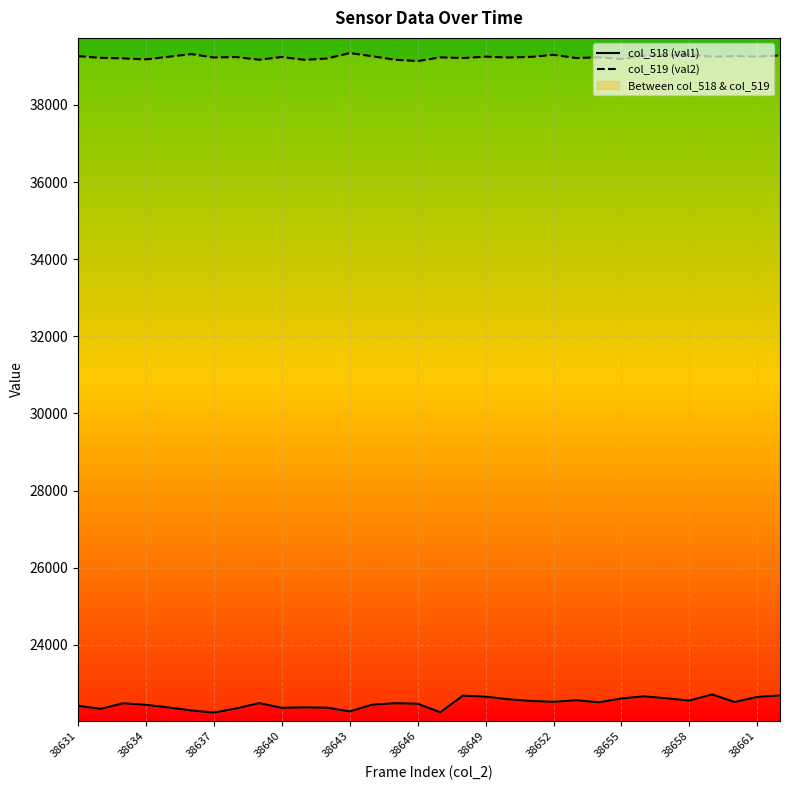

What is the average value of the col_518 (val1) series?

22484